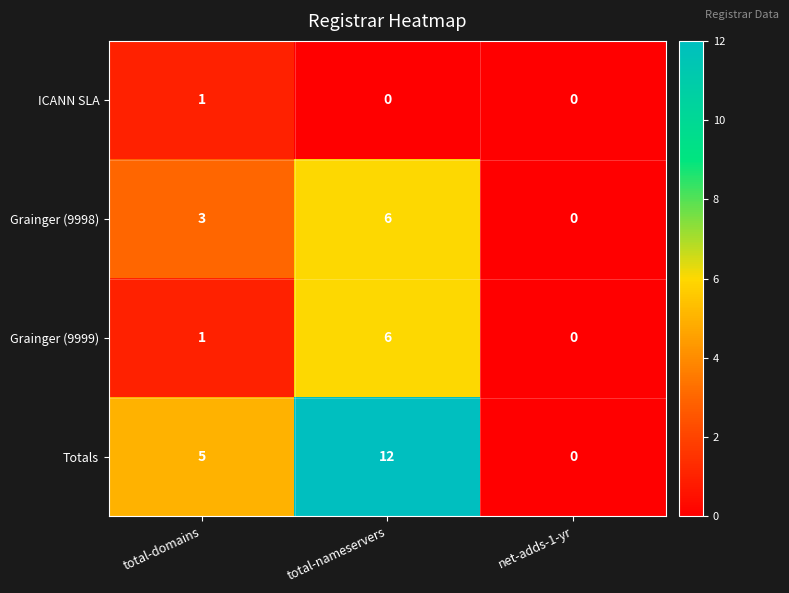

At which category is the sum across all series the highest?

total-nameservers